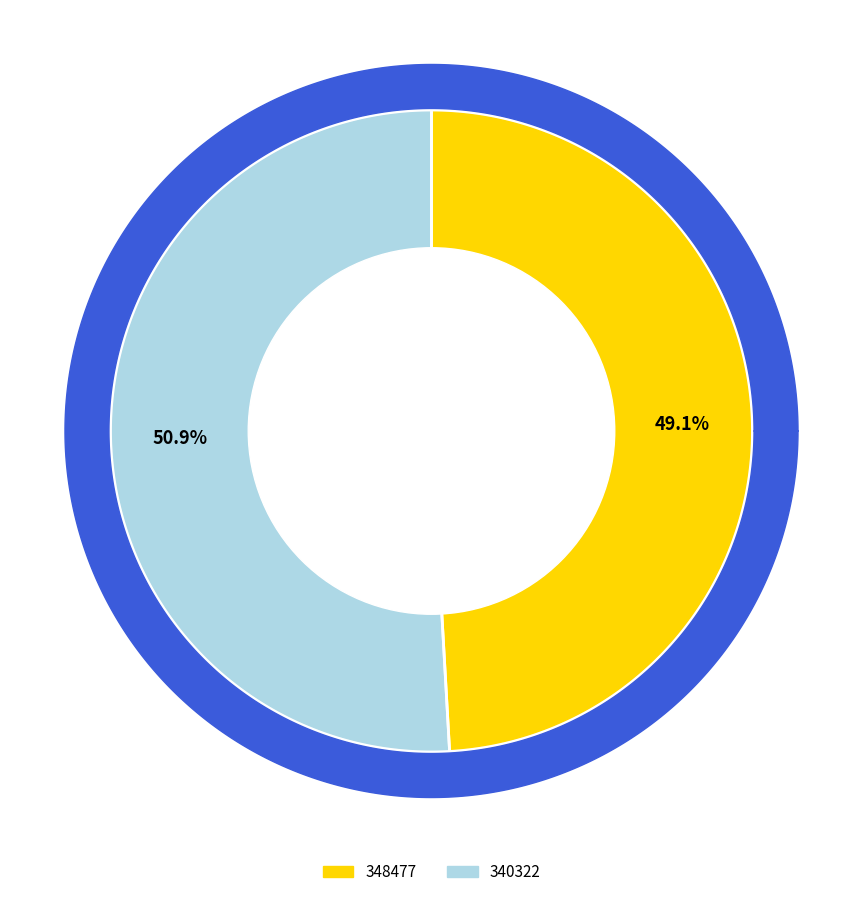

To the nearest percent, what portion does 348477 represent?

49%